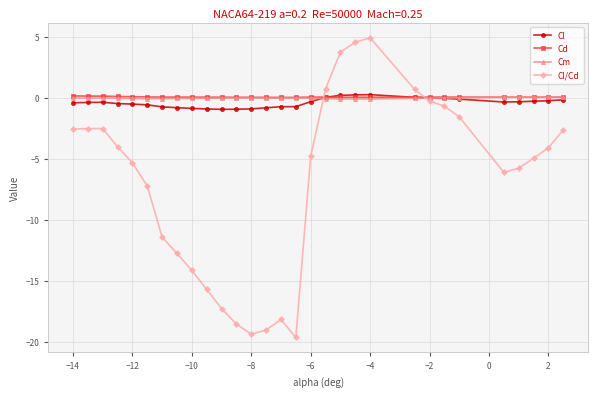

Count the number of data series in this chart.

4